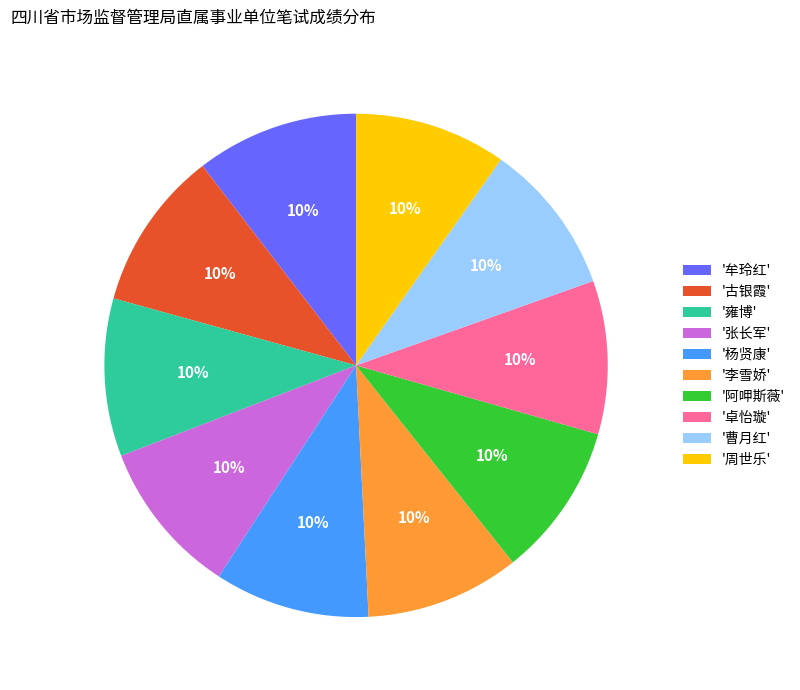

To the nearest percent, what is the average slice percentage?

10%